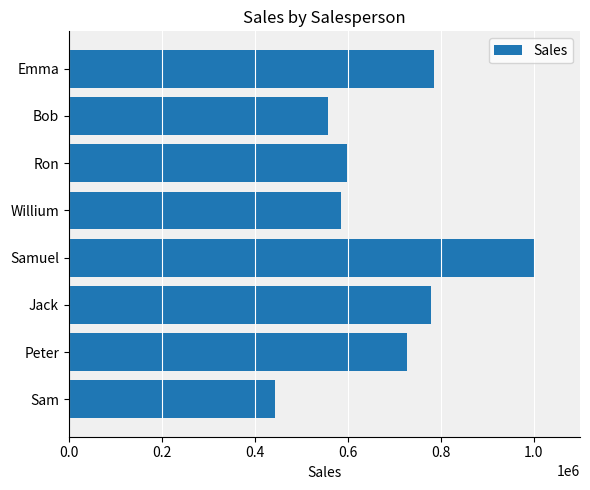

How many data points are less than 727734?

4